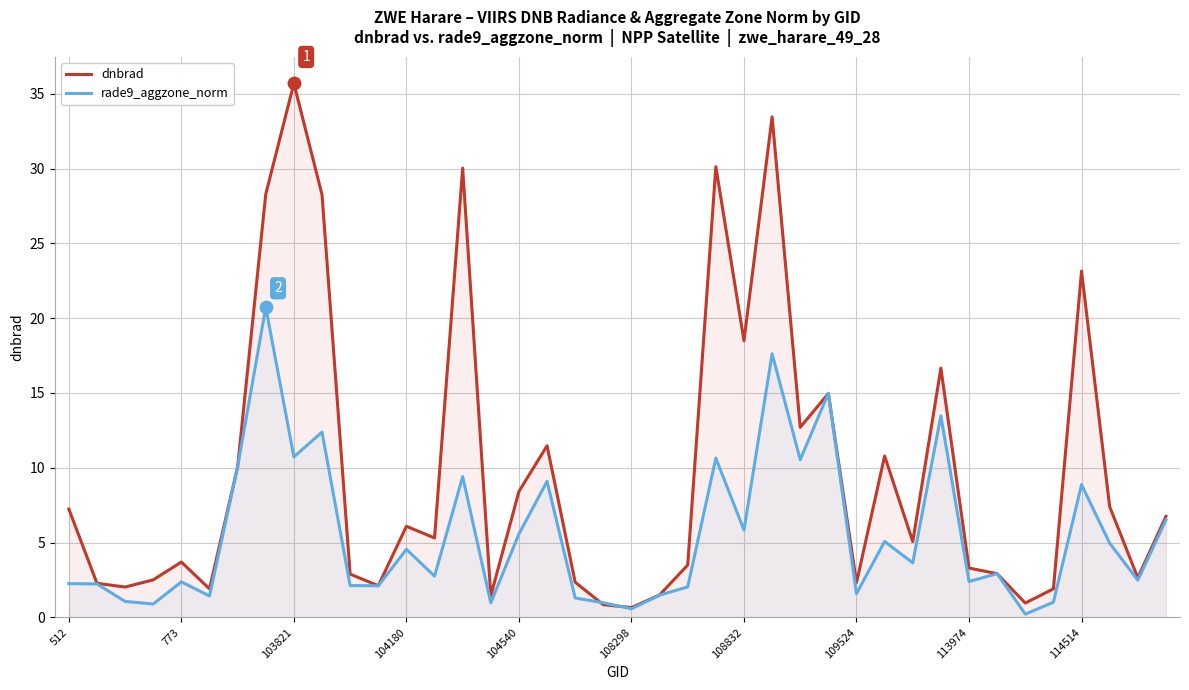

Is the value of dnbrad at 17 greater than the value of rade9_aggzone_norm at 19?

Yes